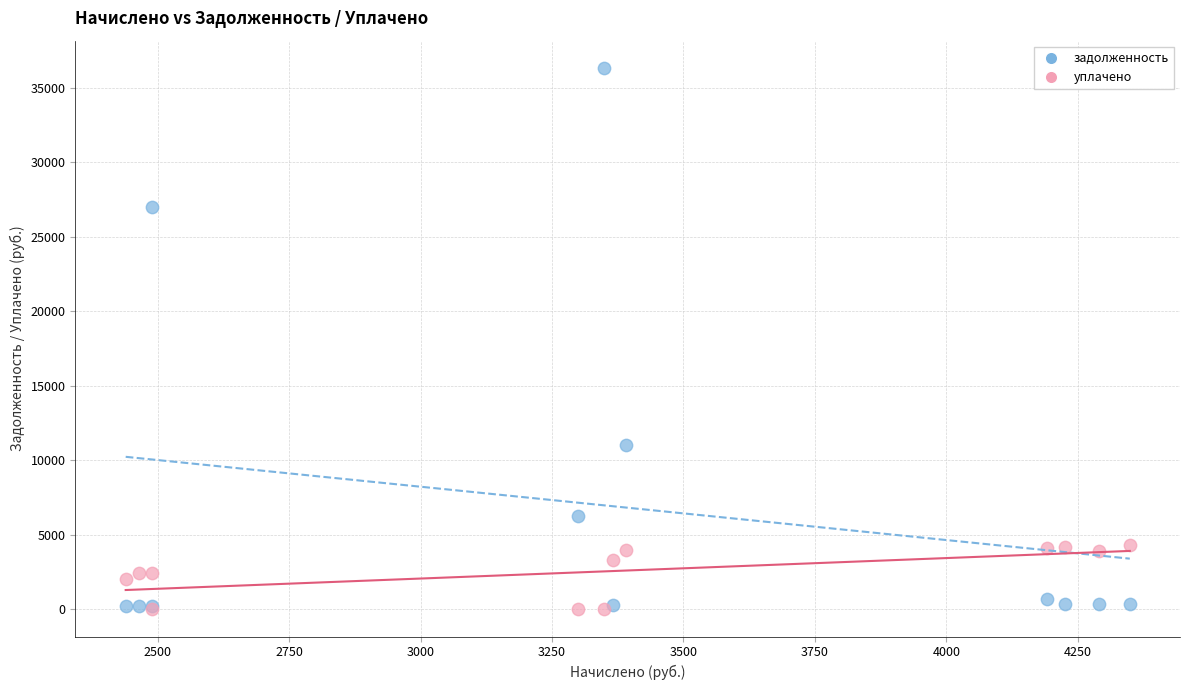

Which series has the widest spread of Y values?

задолженность